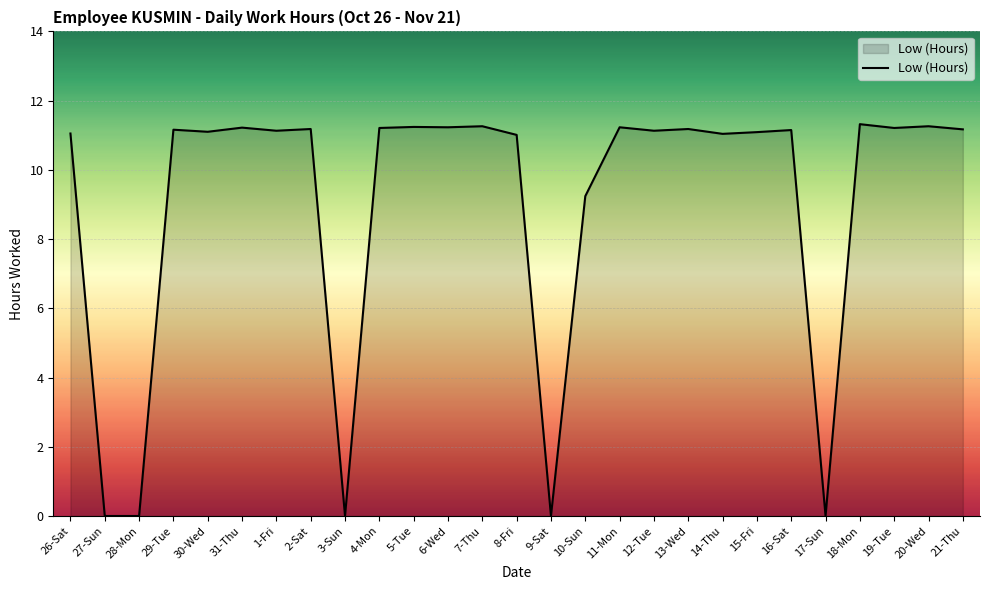

The value at 8-Fri is 17.1. True or false?

False